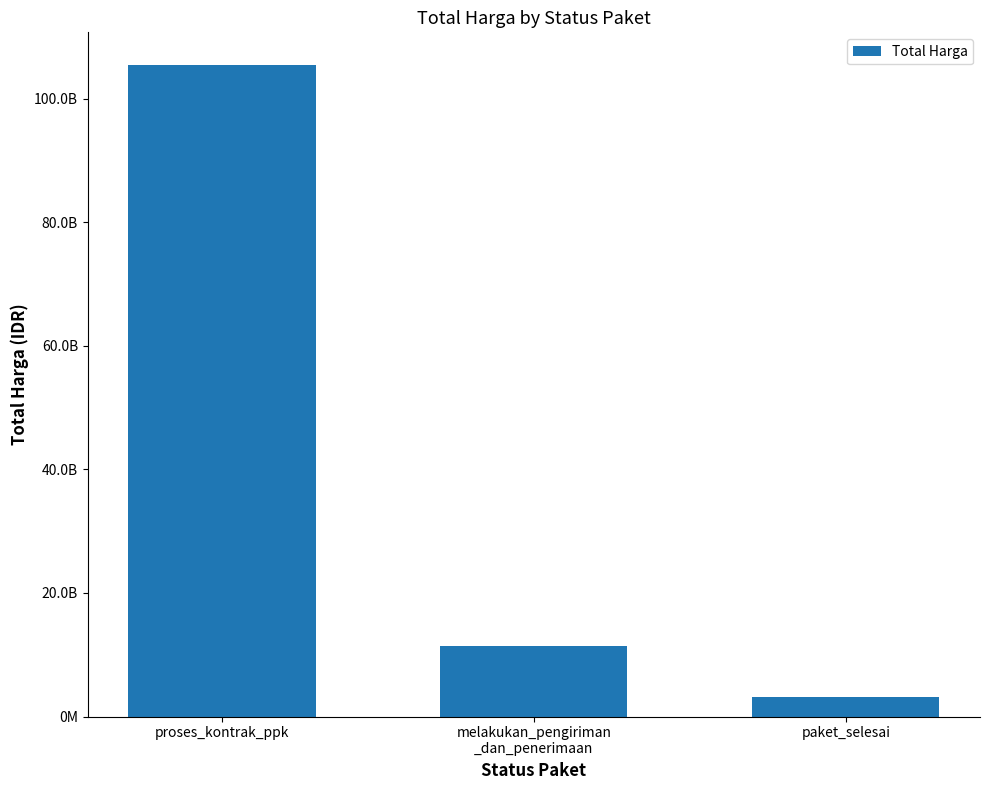

What is the value of the 2nd bar from the left?

11486442968